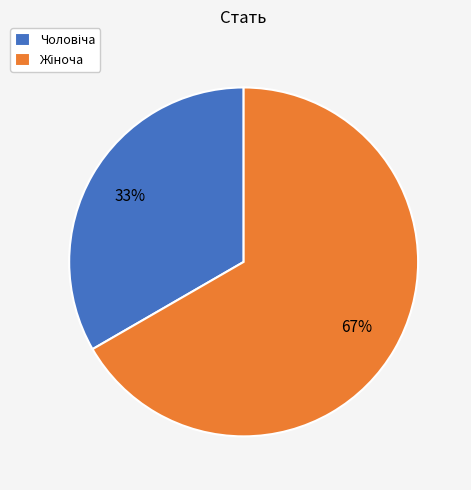

Does any single category account for the majority?

Yes